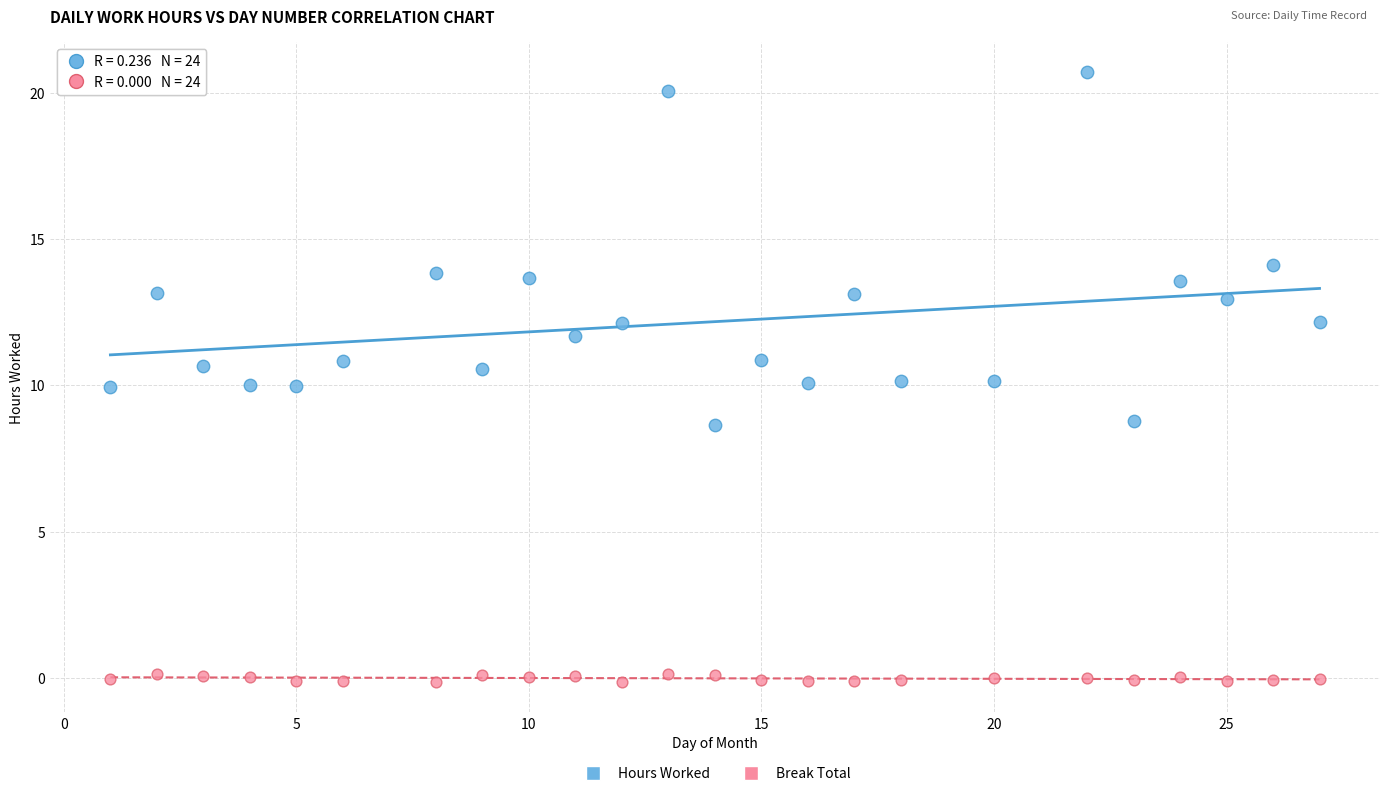

Across all data points, what is the range of Y values (max minus min)?

20.8